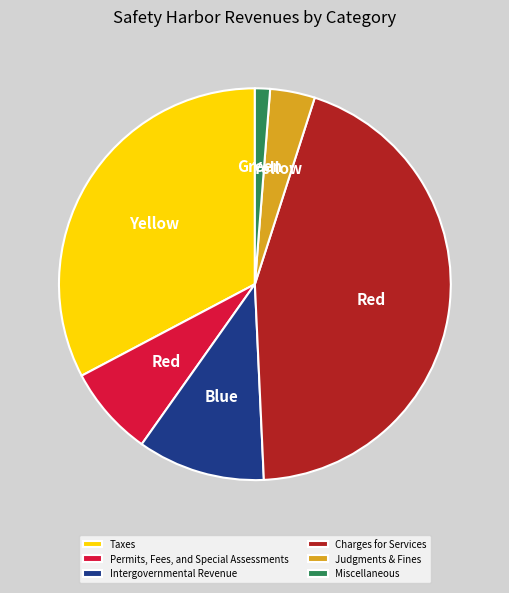

How many segments does this pie chart have?

6